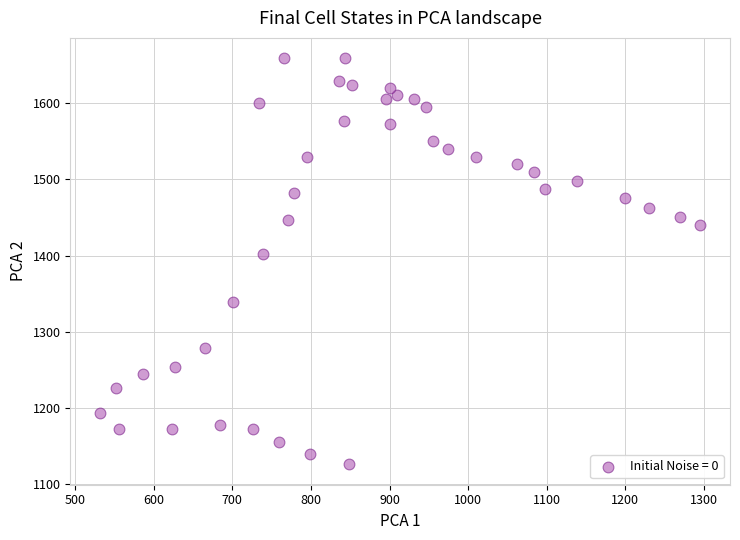

What Y value in the scatter plot is closest to 1392?

1402